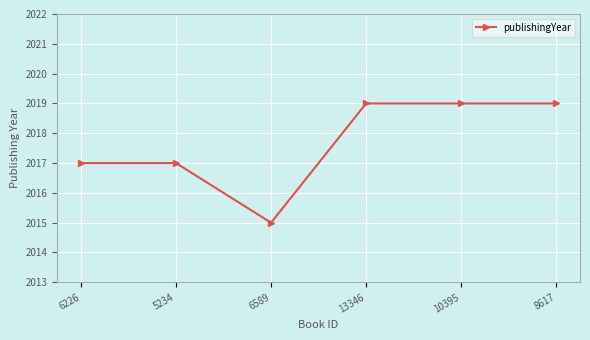

The value at 13346 is 3216. True or false?

False